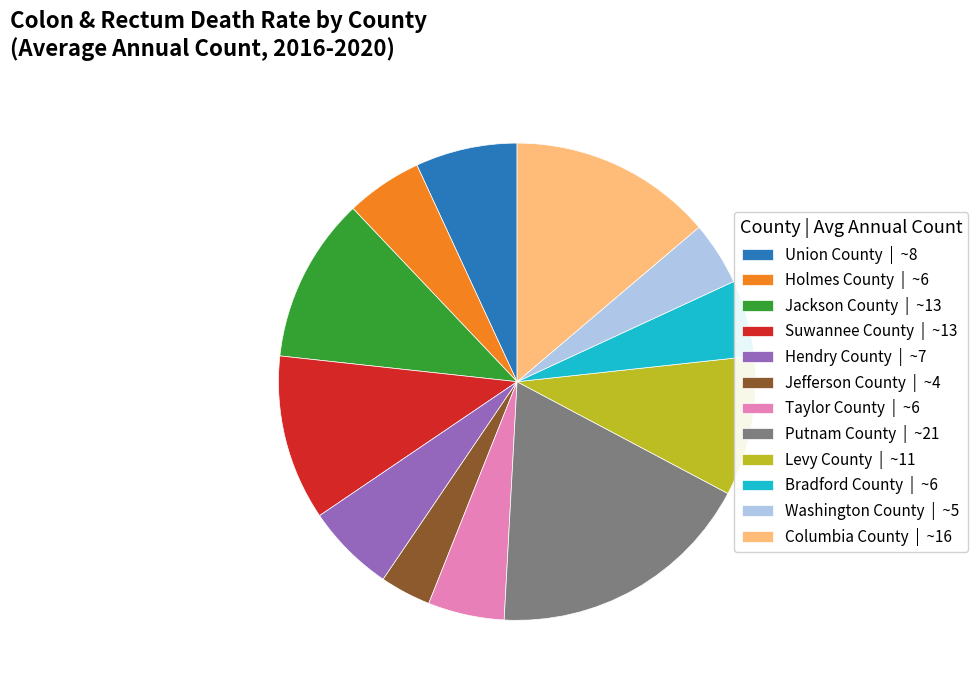

True or false: Jackson County accounts for 11% of the total.

True